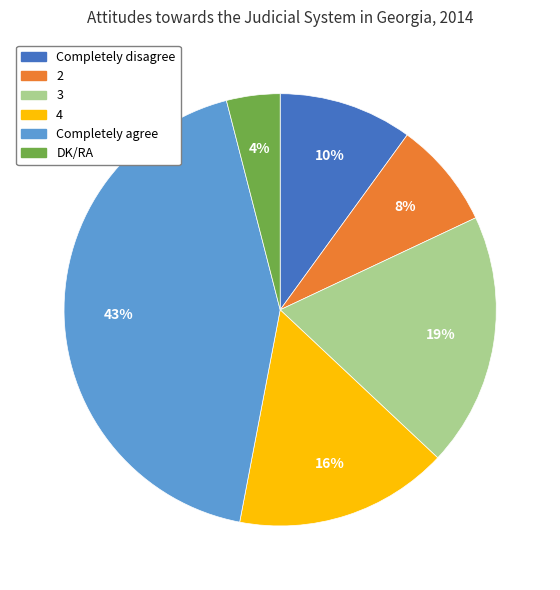

How many slices are in this pie chart?

6